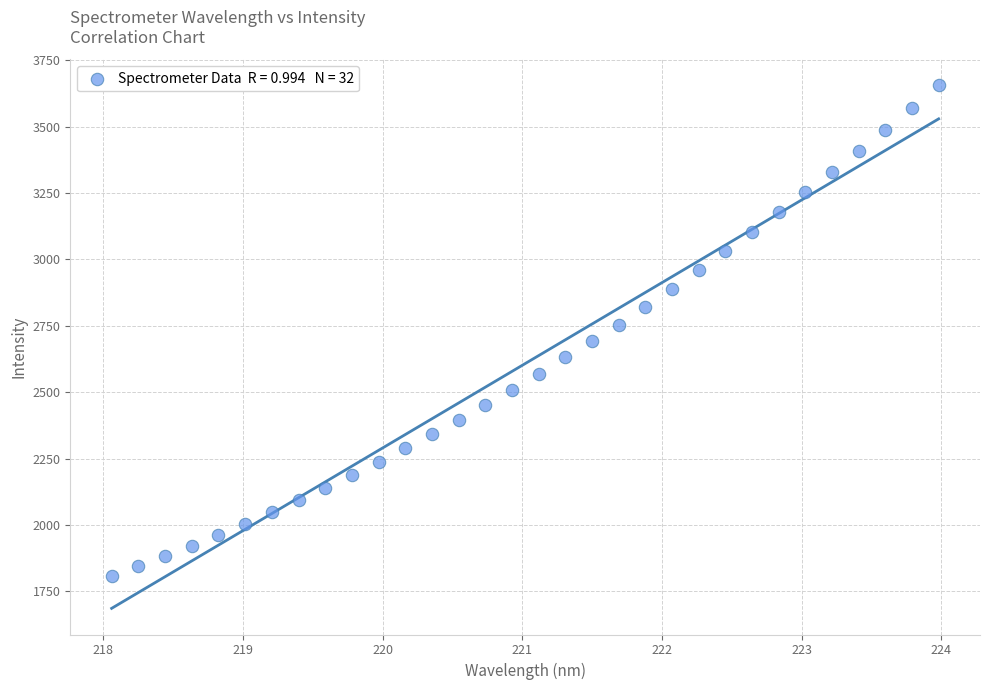

What is the range of X values (max minus min)?

5.9